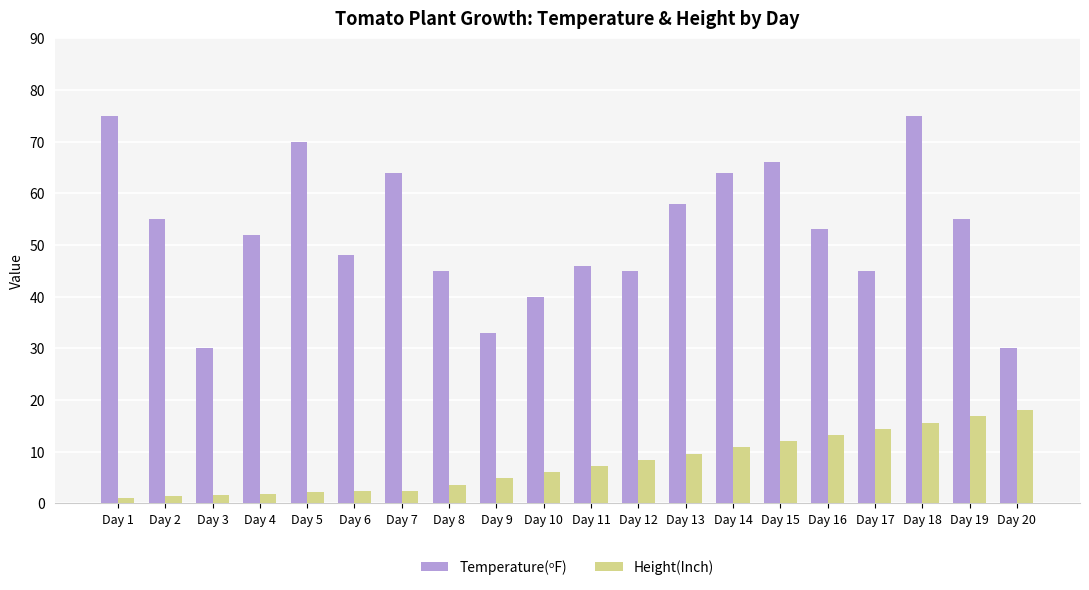

The Height(Inch) series shows 9.8 at Day 10. True or false?

False